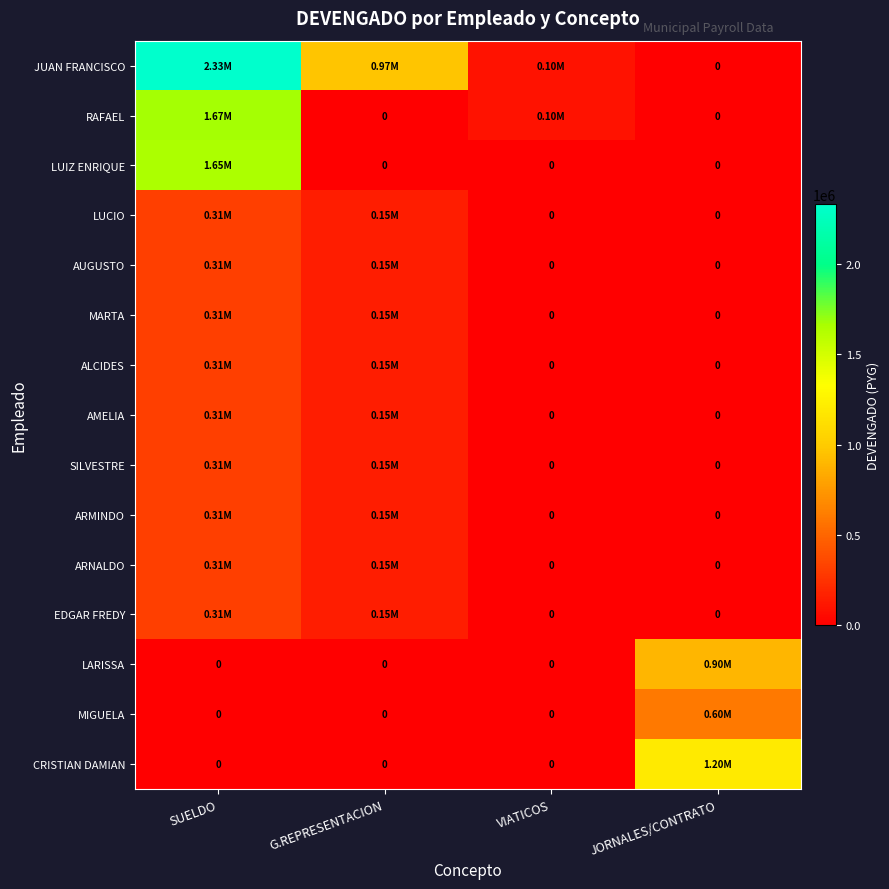

How many MARTA values are between 0 and 310000?

4